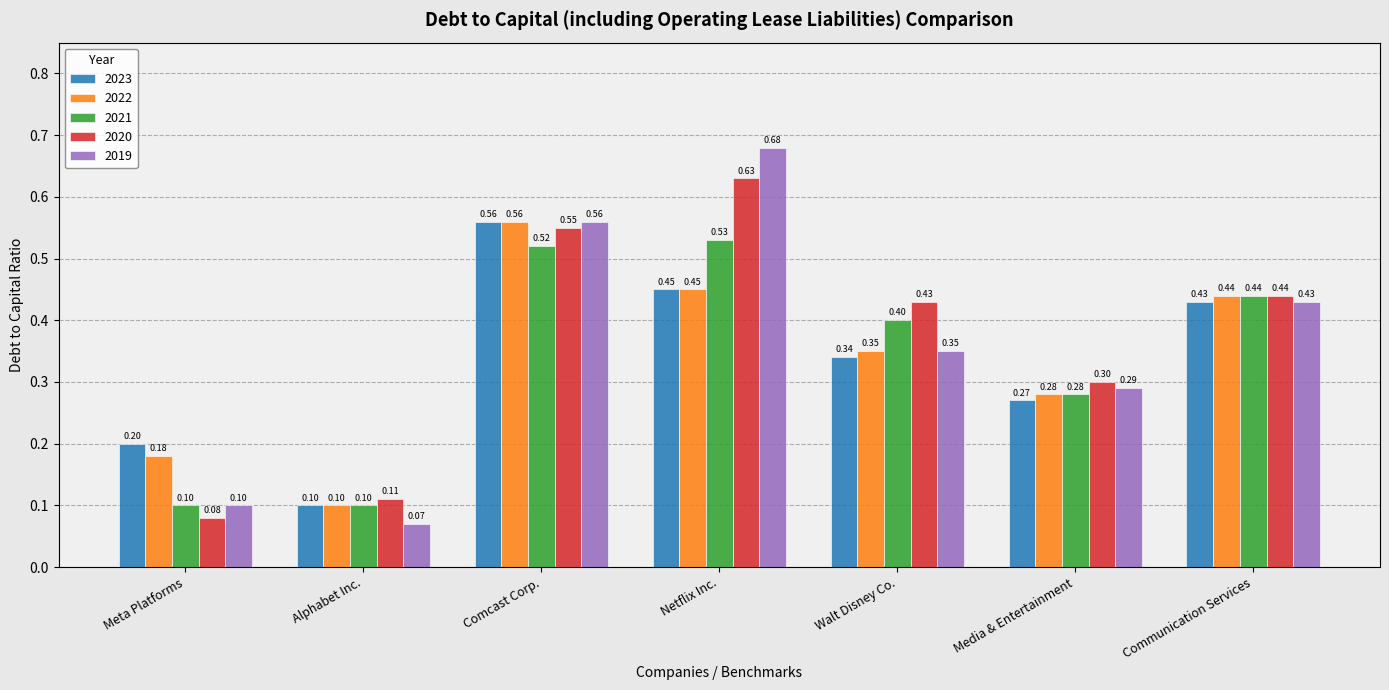

At which category is the sum across all series the highest?

Comcast Corp.